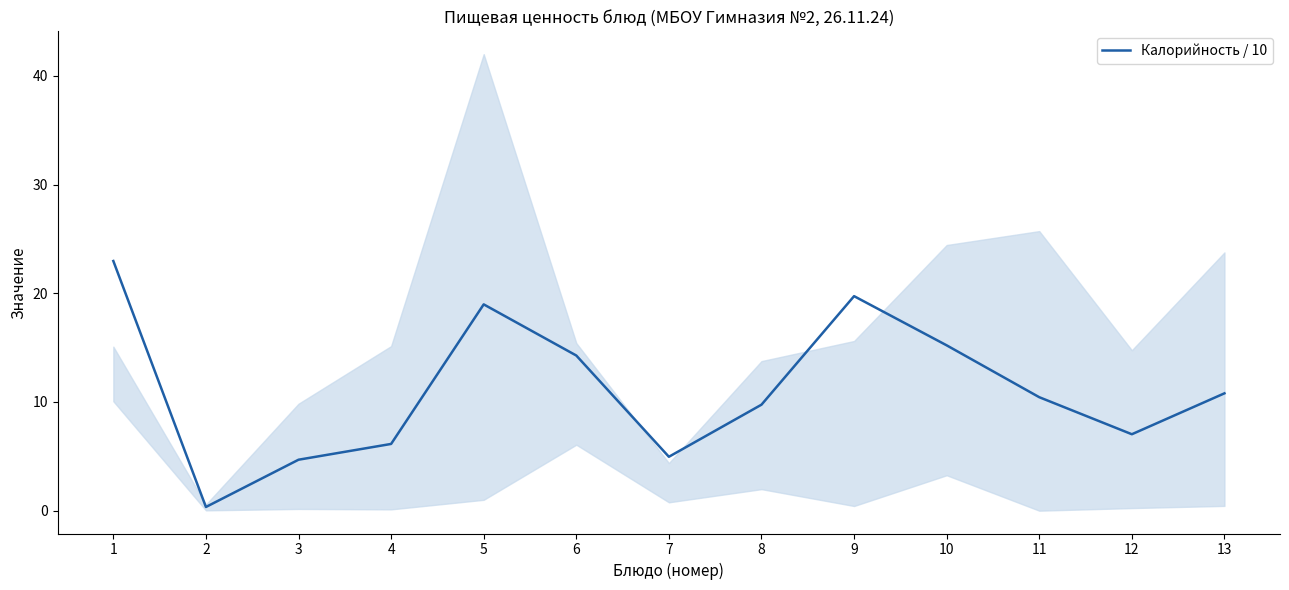

What is the difference between the maximum and minimum values?

22.6